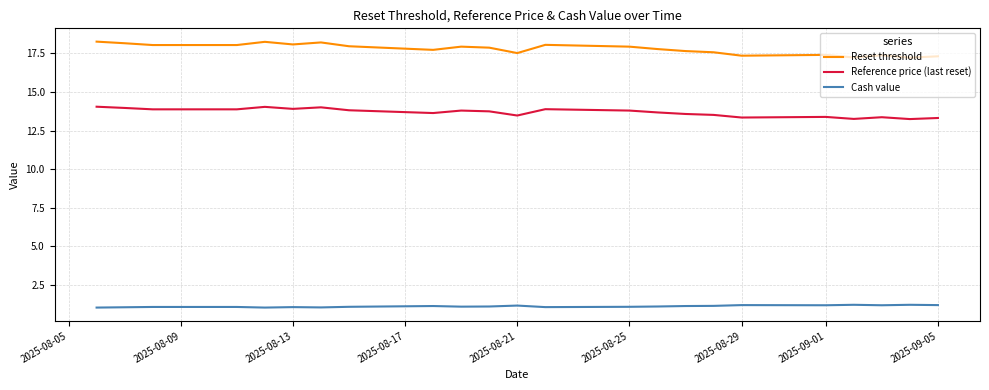

True or false: Cash value and Reference price (last reset) cross at least once.

False